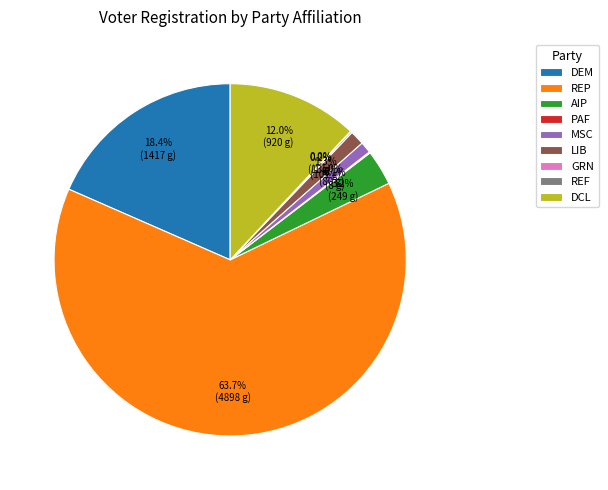

Does REP represent more than half of the total?

Yes